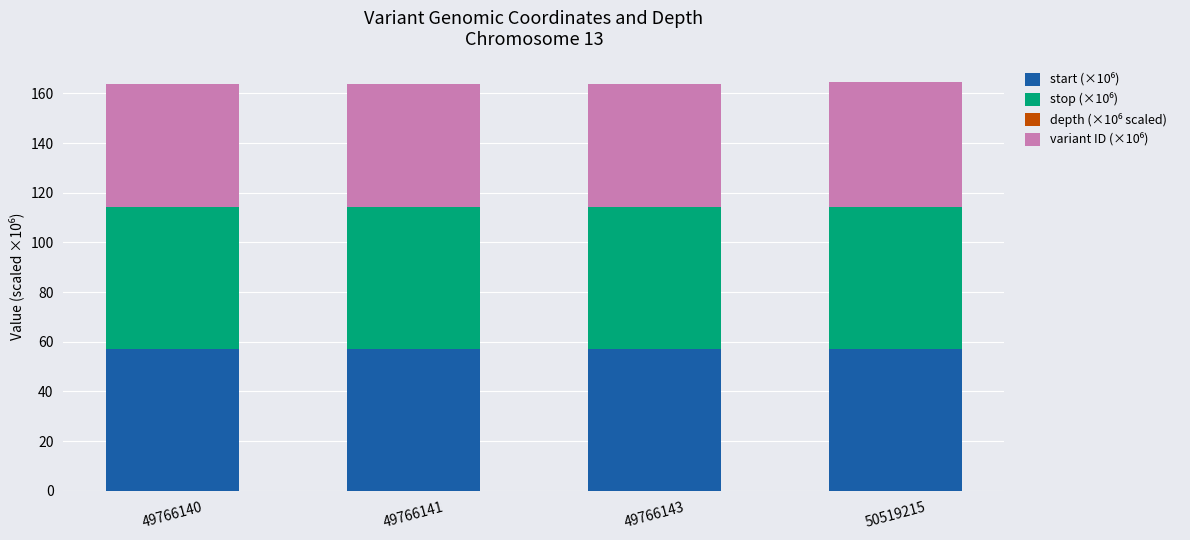

The start (×10⁶) series shows 57.0 at 49766141. True or false?

True